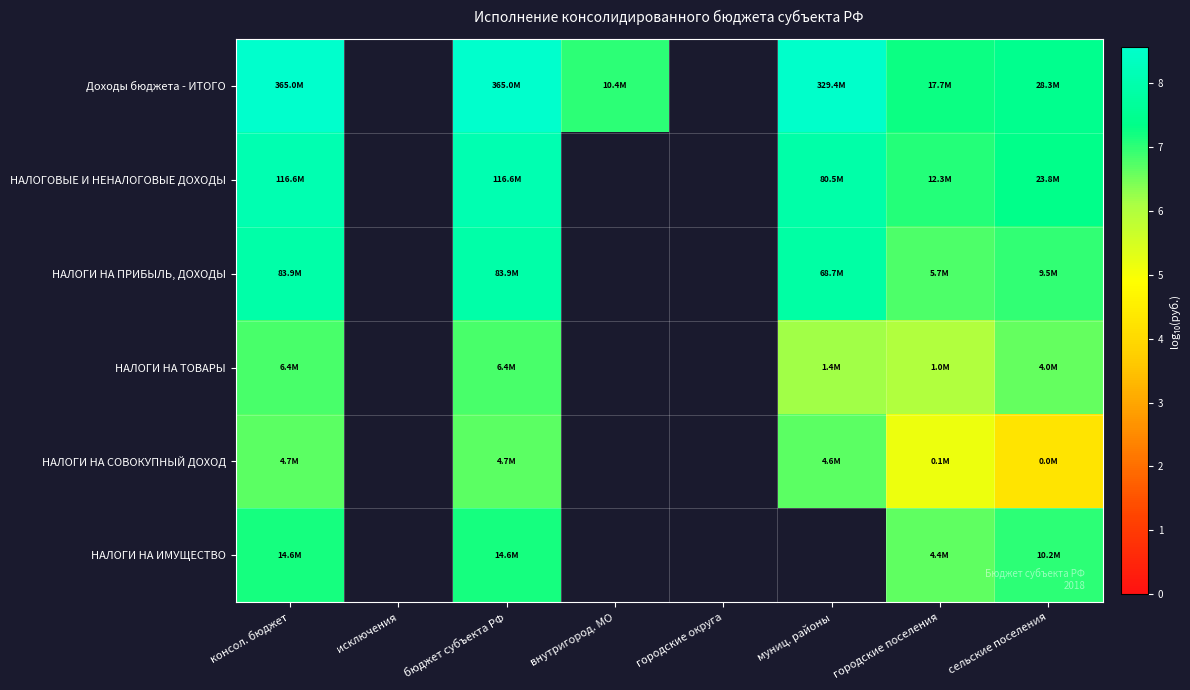

Which category has the highest value in the НАЛОГОВЫЕ И НЕНАЛОГОВЫЕ ДОХОДЫ series?

консол. бюджет